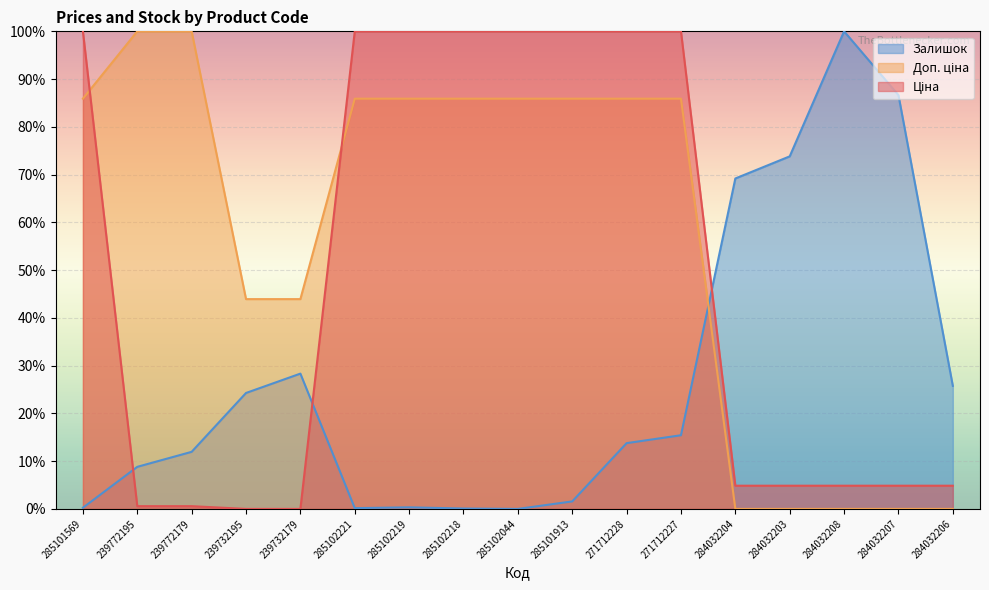

What is the average value of the Ціна series?

0.5